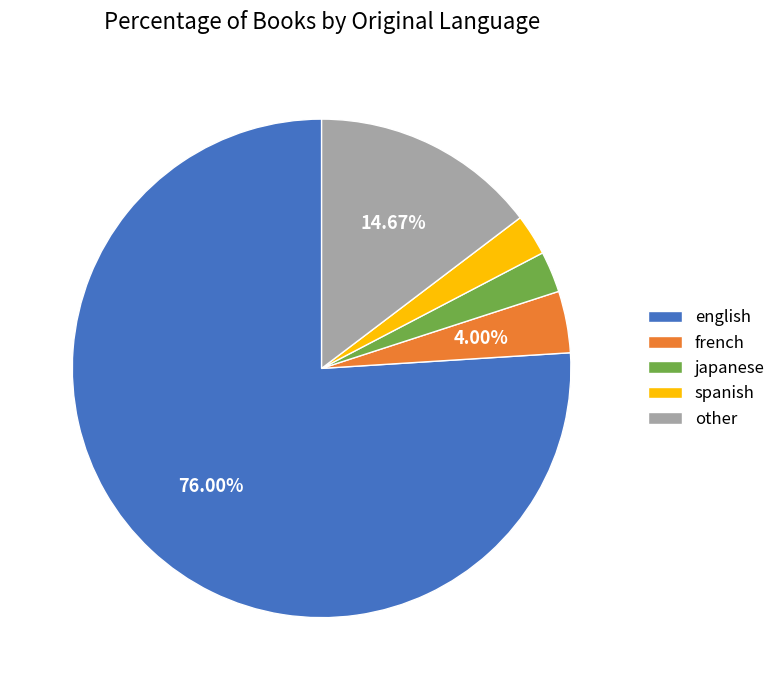

What is the largest slice in the pie chart?

english